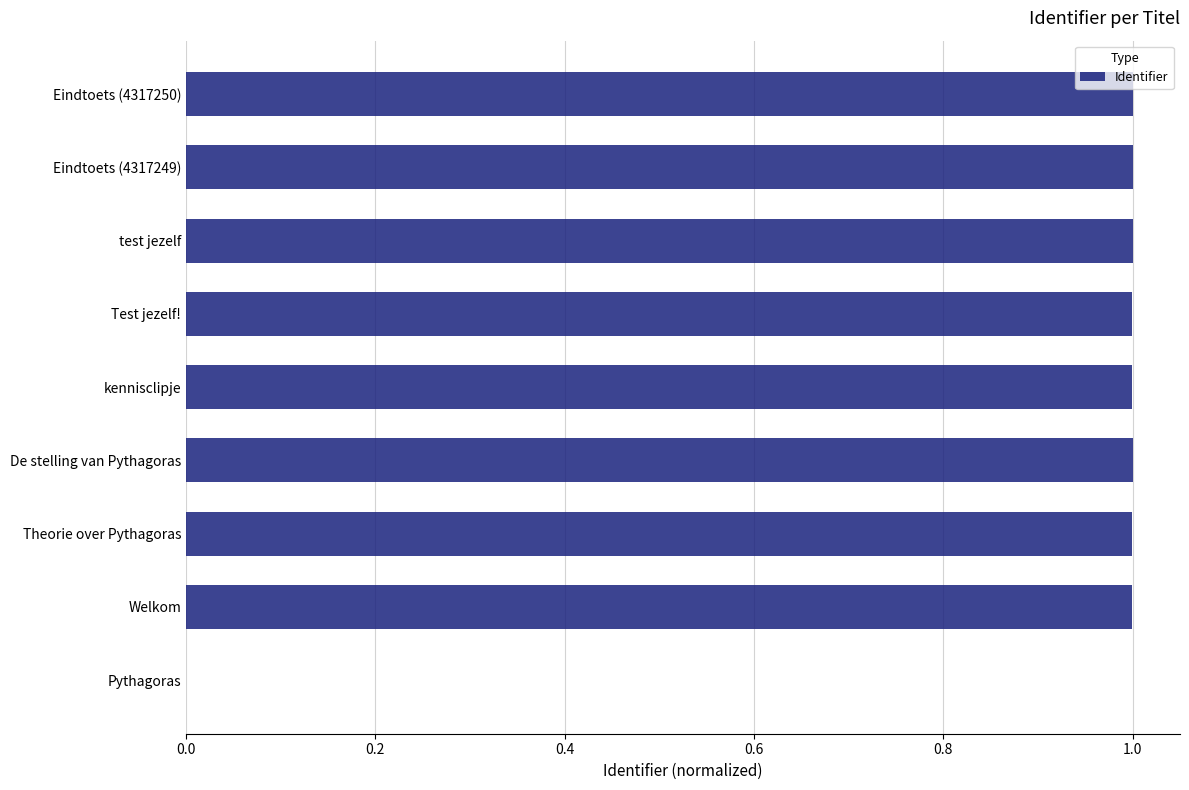

Count the number of categories in the chart.

9